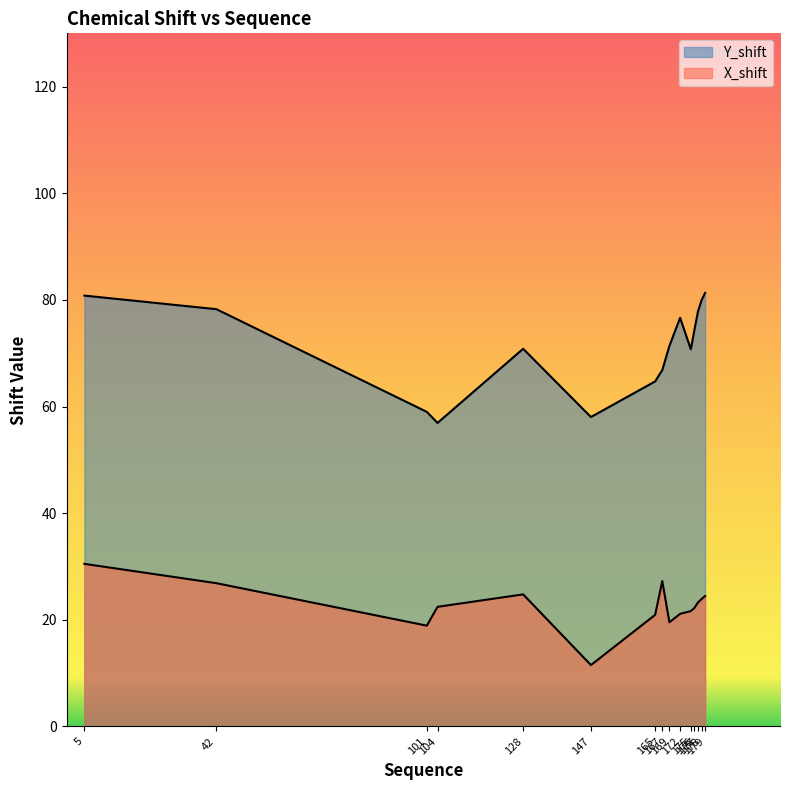

What is the sum of all Y_shift values?

1067.6